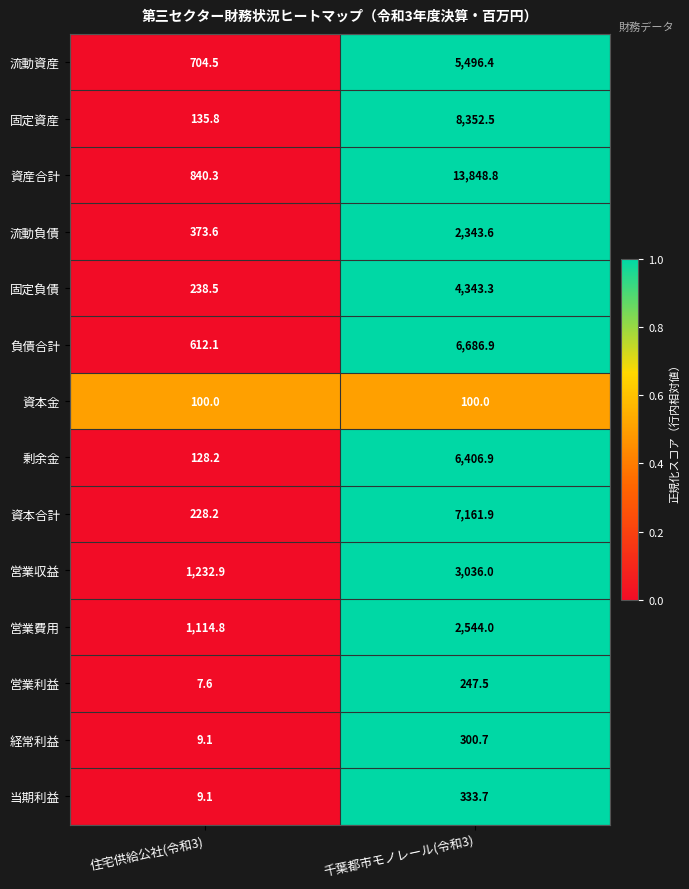

What is the greatest value displayed?

13848.8